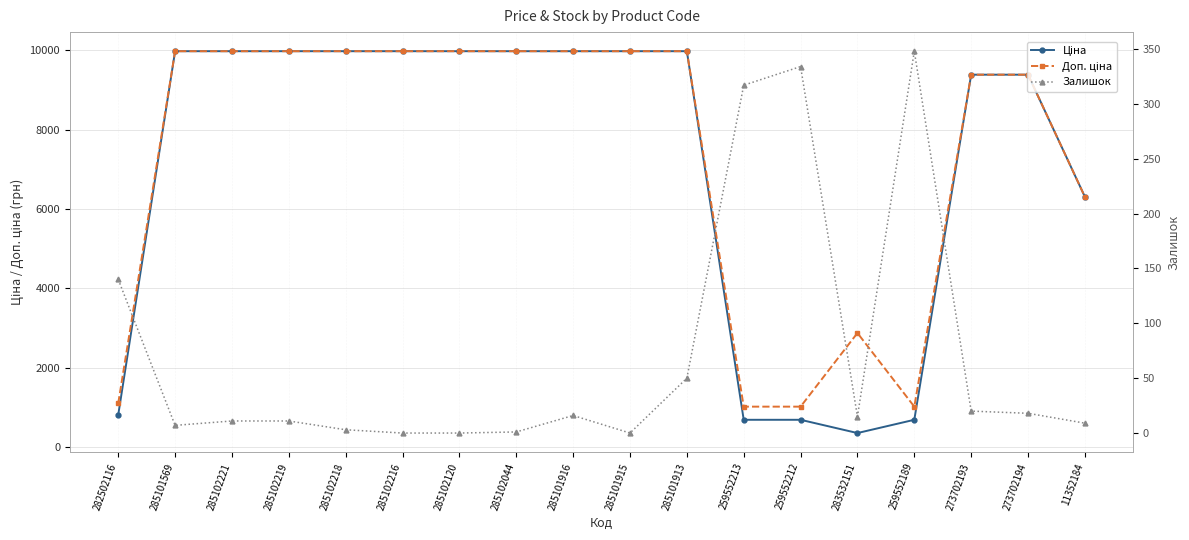

At 285101913, list the series in order from smallest to largest.

Залишок, Ціна, Доп. ціна